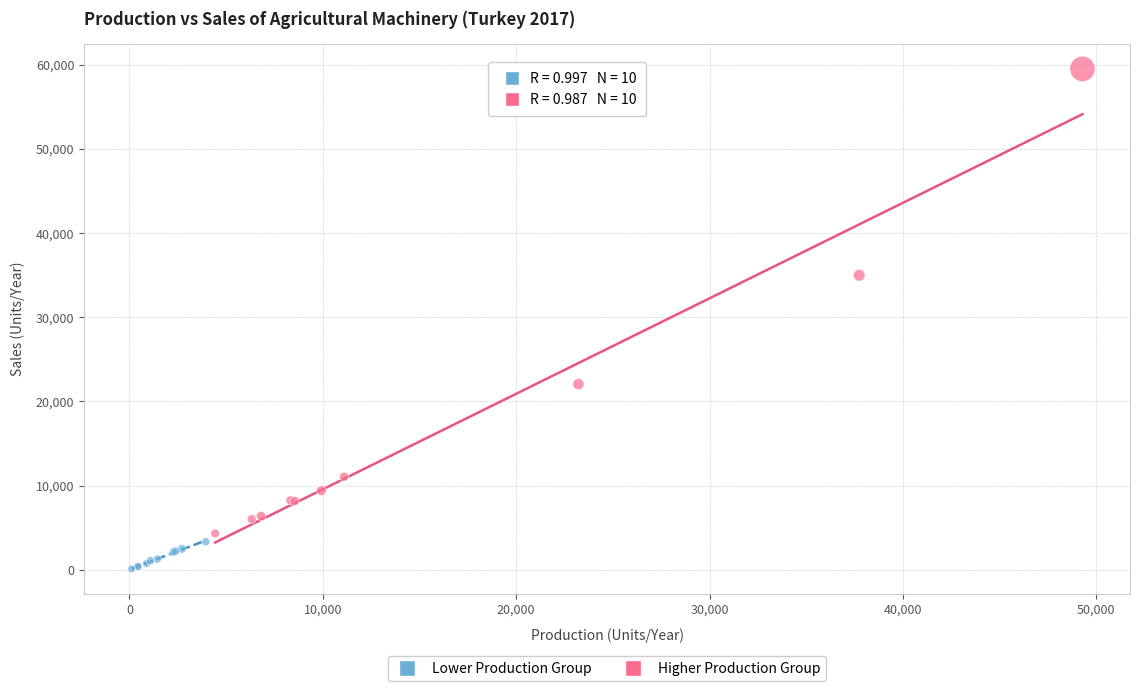

Which series contains the highest Y value?

Higher Production Group